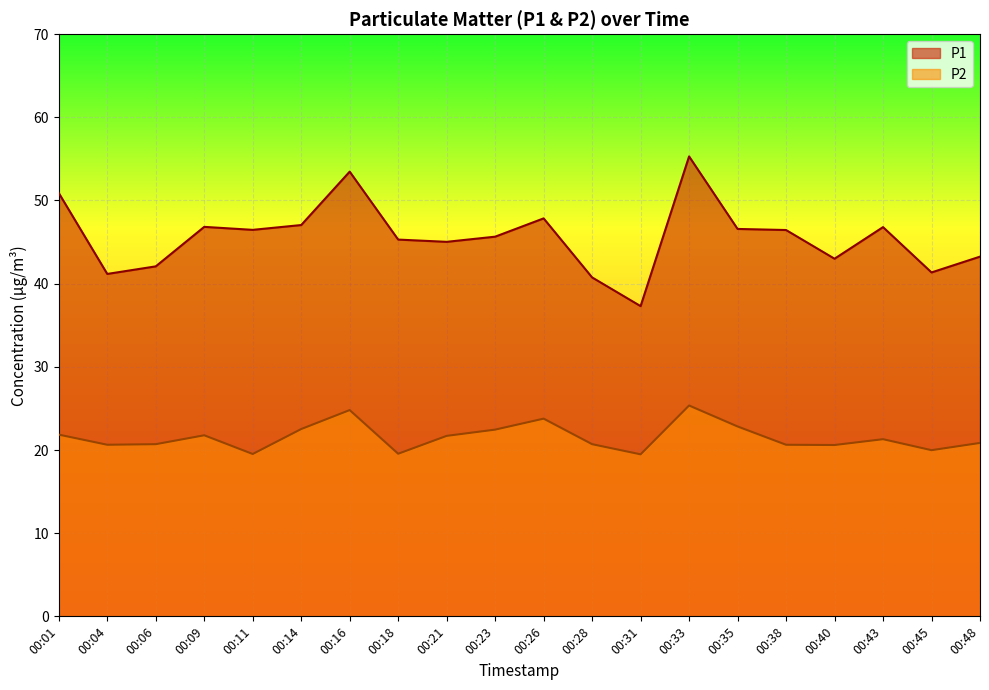

Reading left to right, transcribe all the data shown in this chart.

P1: 00:01=50.9	00:04=41.2	00:06=42.1	00:09=46.8	00:11=46.5	00:14=47.0	00:16=53.5	00:18=45.3	00:21=45.0	00:23=45.6	00:26=47.9	00:28=40.8	00:31=37.3	00:33=55.3	00:35=46.6	00:38=46.5	00:40=43.0	00:43=46.8	00:45=41.4	00:48=43.2
P2: 00:01=21.9	00:04=20.6	00:06=20.7	00:09=21.8	00:11=19.5	00:14=22.5	00:16=24.8	00:18=19.6	00:21=21.7	00:23=22.4	00:26=23.8	00:28=20.7	00:31=19.5	00:33=25.4	00:35=22.8	00:38=20.6	00:40=20.6	00:43=21.3	00:45=20.0	00:48=20.9